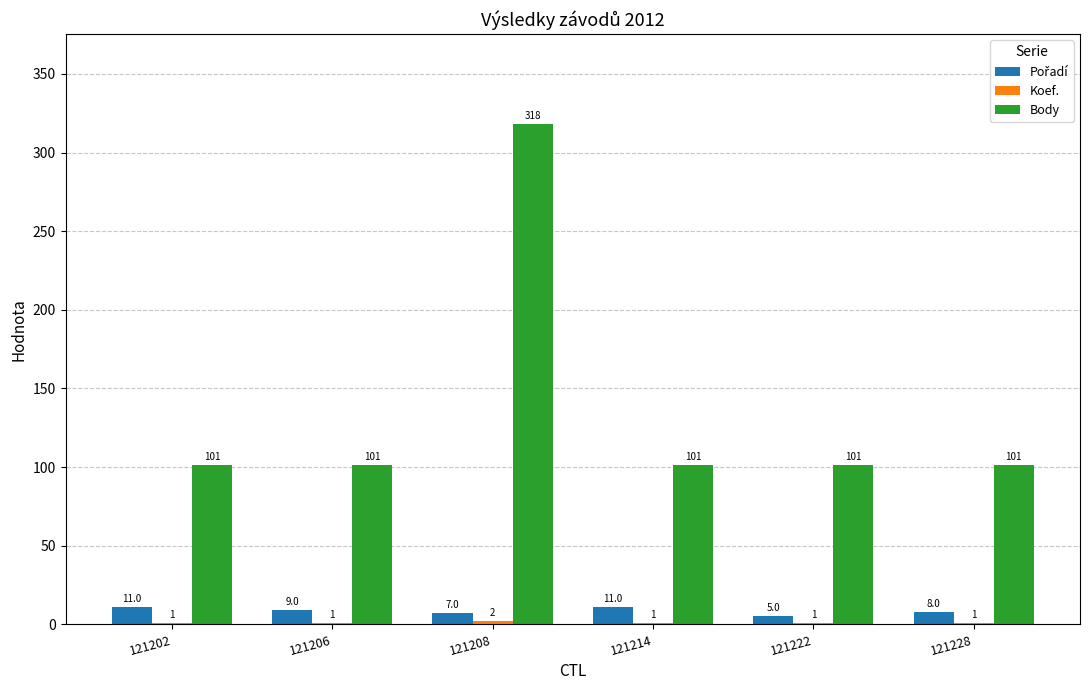

Count the number of data series in this chart.

3